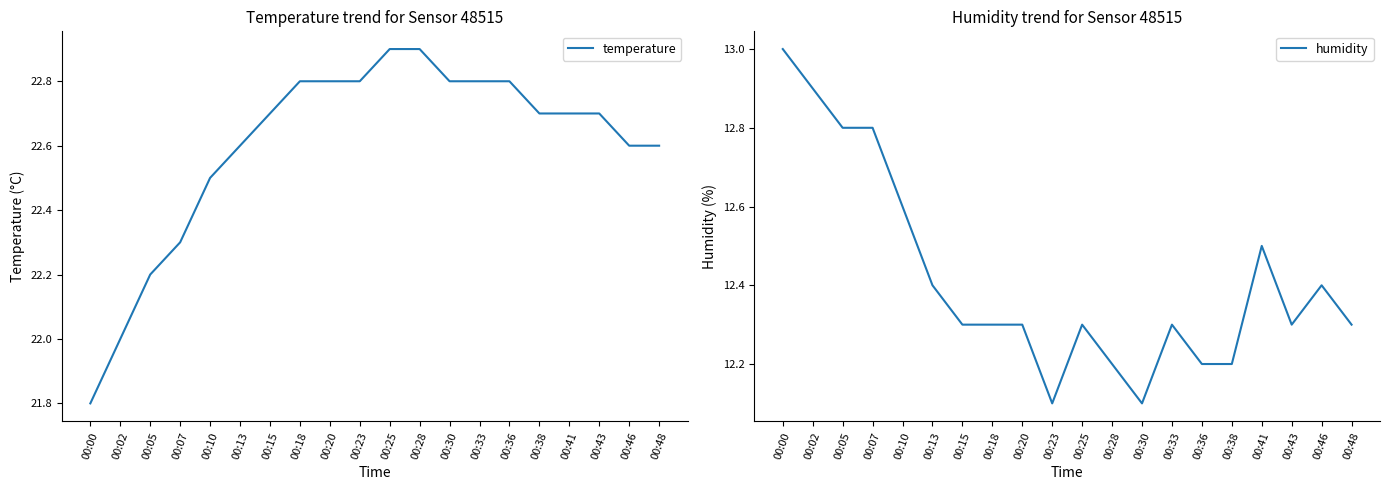

True or false: temperature and humidity cross at least once.

False